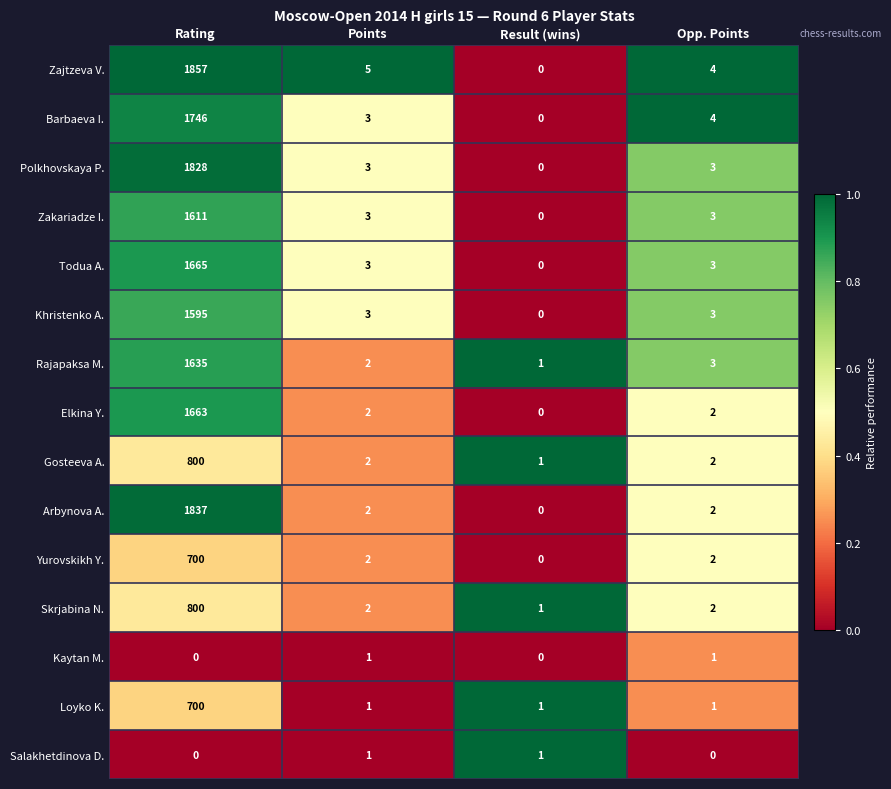

What is the spread (max minus min) of values at Rating?

1857